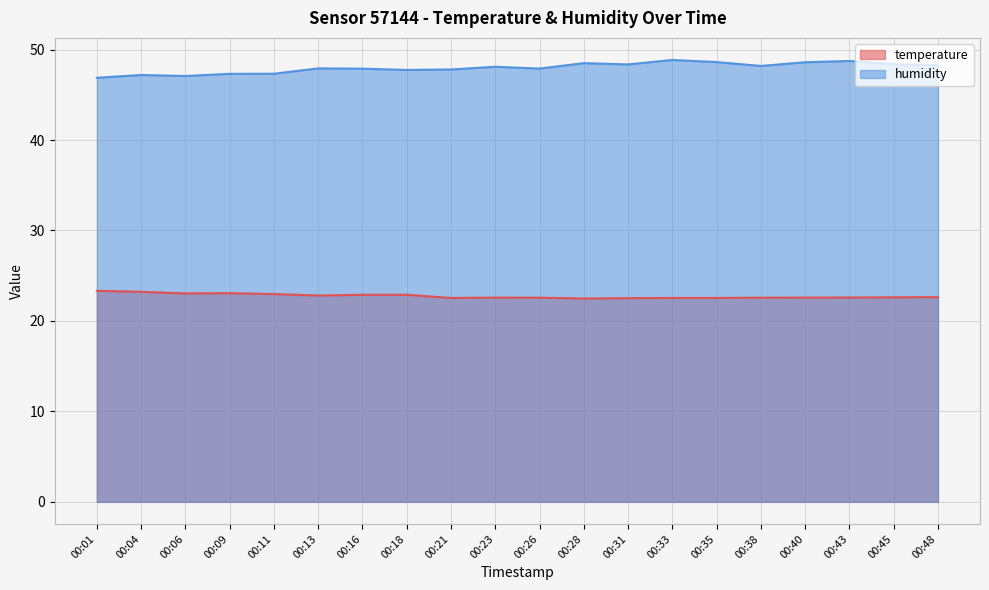

List the labels in order of humidity value, largest first.

00:33, 00:43, 00:35, 00:40, 00:28, 00:45, 00:31, 00:48, 00:38, 00:23, 00:13, 00:26, 00:16, 00:21, 00:18, 00:11, 00:09, 00:04, 00:06, 00:01